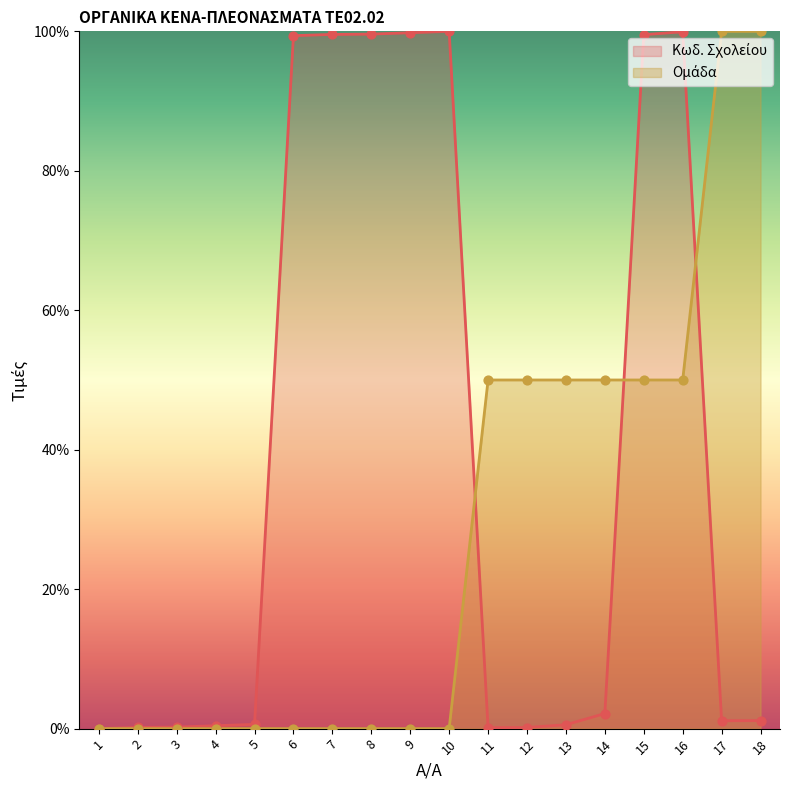

At which category is the sum across all series the highest?

16